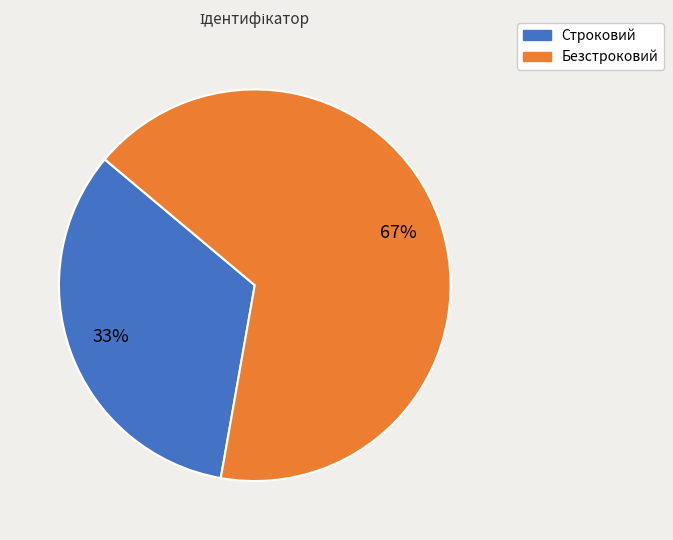

Between Строковий and Безстроковий, which is larger?

Безстроковий